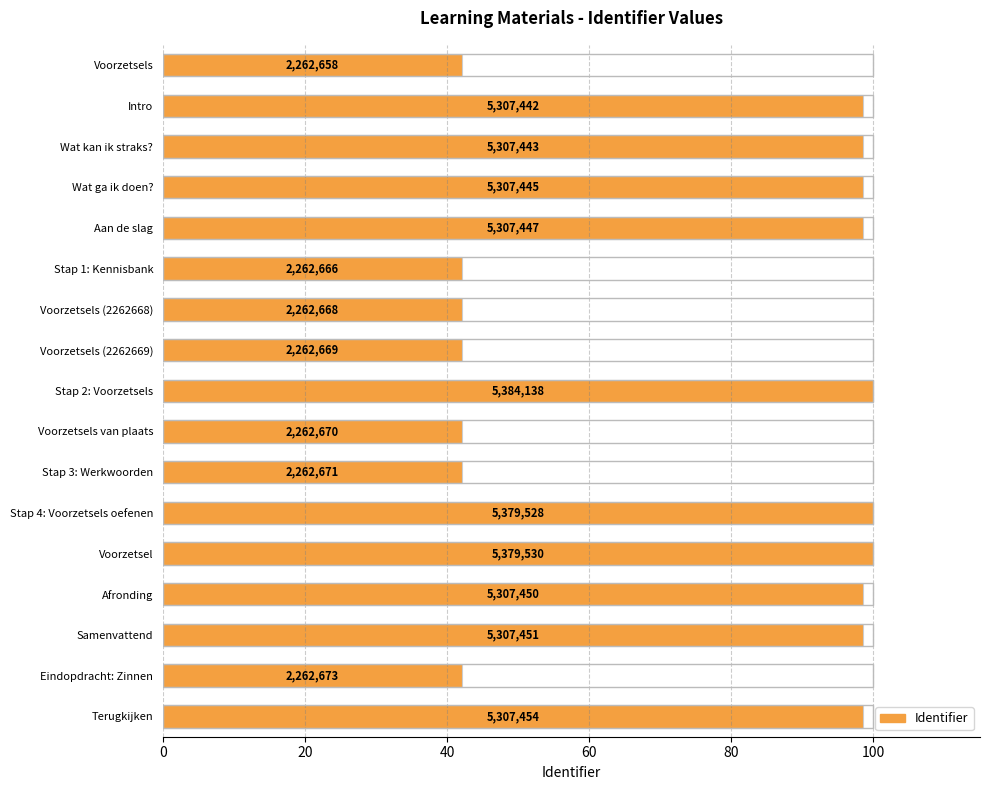

What is the greatest value displayed?

100.0